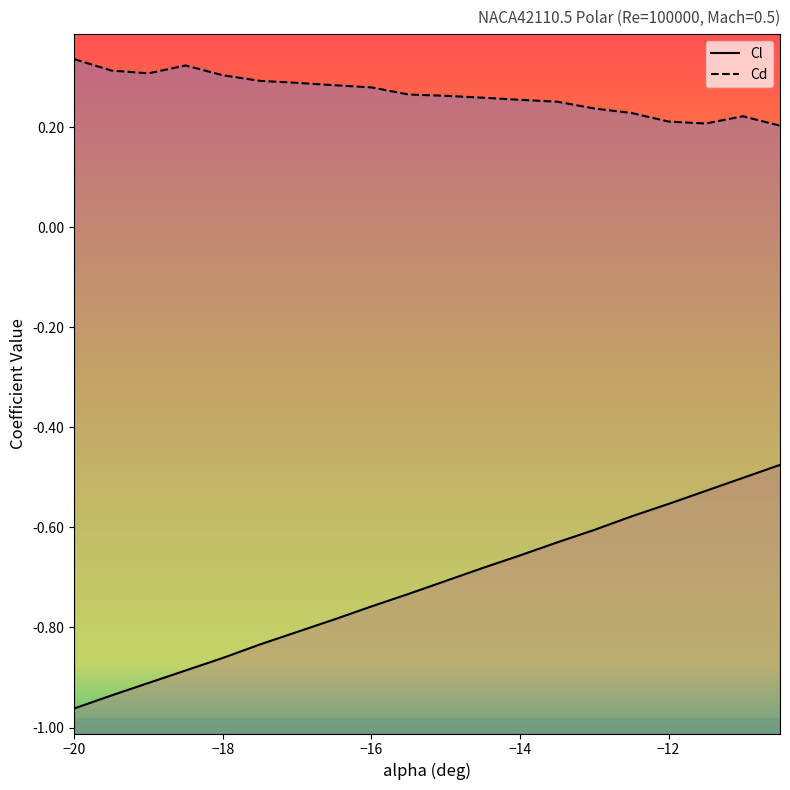

Which series has the largest range (max minus min)?

Cl